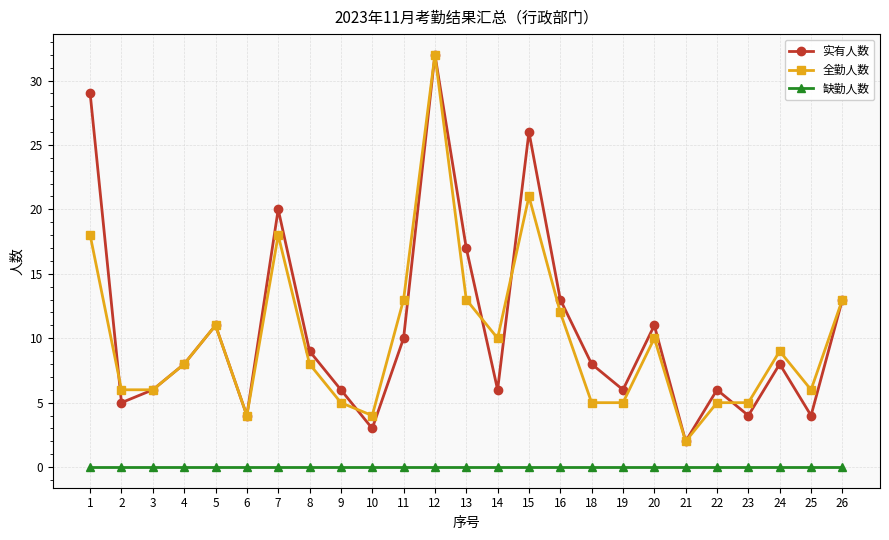

Reading right to left, extract all data points from this chart.

实有人数: 26=13	25=4	24=8	23=4	22=6	21=2	20=11	19=6	18=8	16=13	15=26	14=6	13=17	12=32	11=10	10=3	9=6	8=9	7=20	6=4	5=11	4=8	3=6	2=5	1=29
全勤人数: 26=13	25=6	24=9	23=5	22=5	21=2	20=10	19=5	18=5	16=12	15=21	14=10	13=13	12=32	11=13	10=4	9=5	8=8	7=18	6=4	5=11	4=8	3=6	2=6	1=18
缺勤人数: 26=0	25=0	24=0	23=0	22=0	21=0	20=0	19=0	18=0	16=0	15=0	14=0	13=0	12=0	11=0	10=0	9=0	8=0	7=0	6=0	5=0	4=0	3=0	2=0	1=0